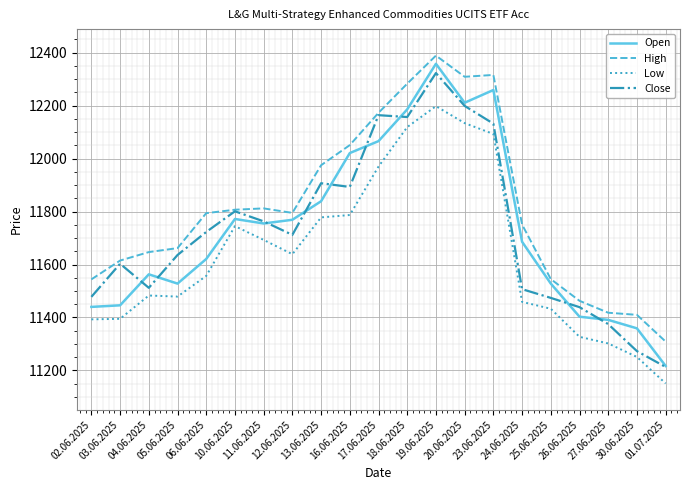

True or false: High and Low intersect in this chart.

False